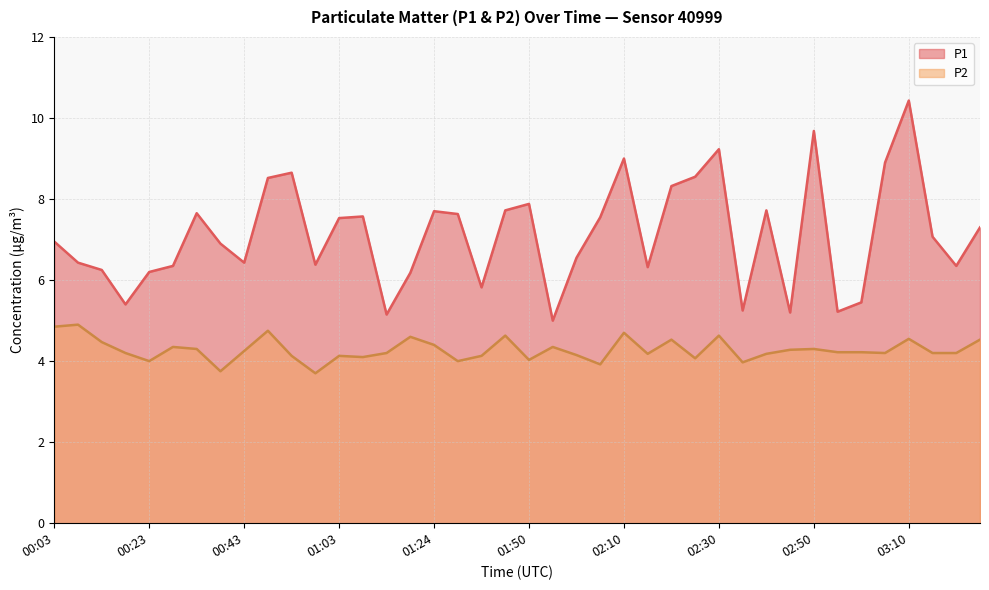

Which series has the largest total across all categories?

P1